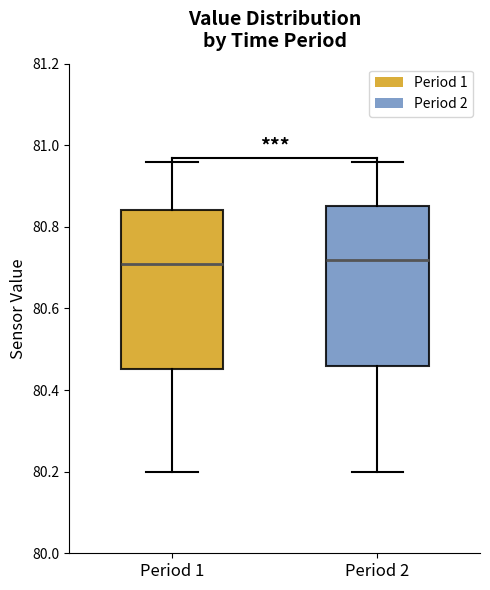

Reading left to right, read every box against the y-axis: the position of its median line, the range the box covers, and the ends of its whiskers. The values are not printed on the chart, so give them approximately, as read against the axis.

Period 1: median 80.72, box 80.46 to 80.84, whiskers 80.20 to 80.96
Period 2: median 80.72, box 80.46 to 80.86, whiskers 80.20 to 80.96